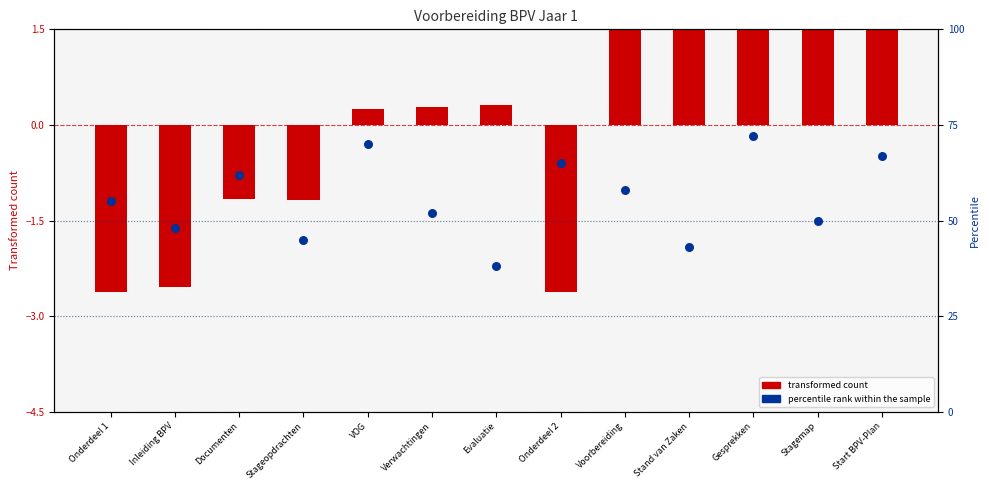

Is the value of percentile rank within the sample at Start BPV-Plan greater than the value of transformed count at Stageopdrachten?

Yes